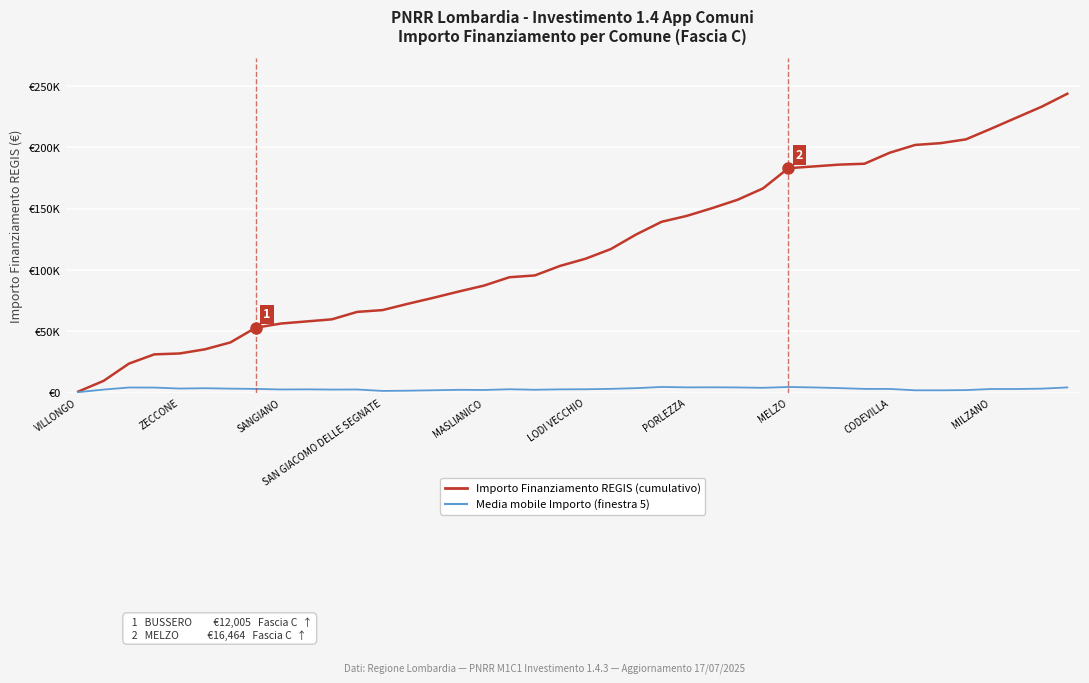

What are all the series names shown in the legend?

Importo Finanziamento REGIS (cumulativo), Media mobile Importo (finestra 5)